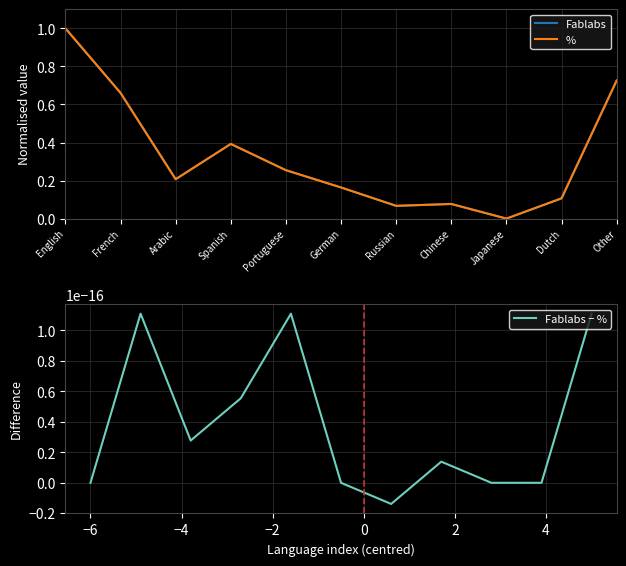

What is the label of the 5th point from the right?

Russian